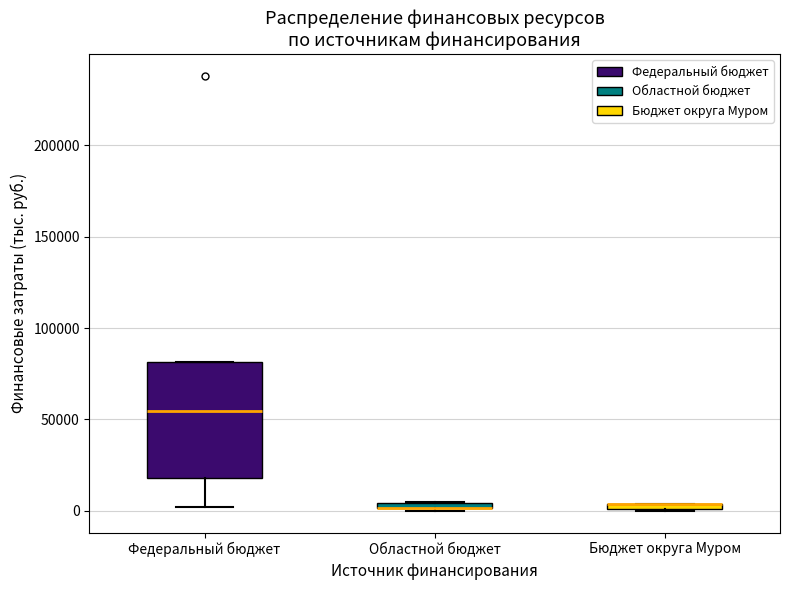

Where does the median line of the box for Федеральный бюджет sit on the y-axis? The values are not printed on the chart, so give them approximately, as read against the axis.

55000